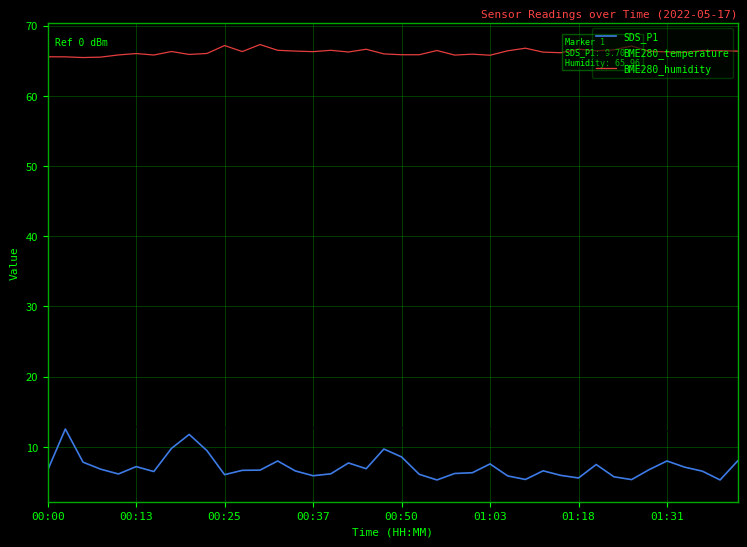

What is the minimum value for BME280_temperature?

12.2